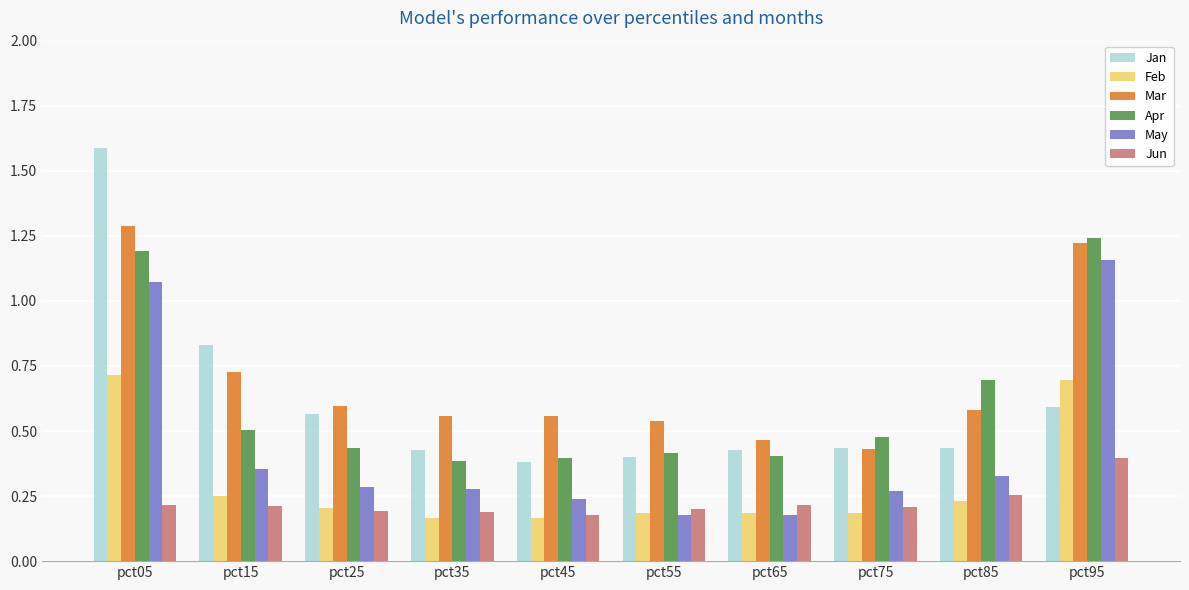

Between pct55 and pct85, which series saw the biggest shift?

Apr